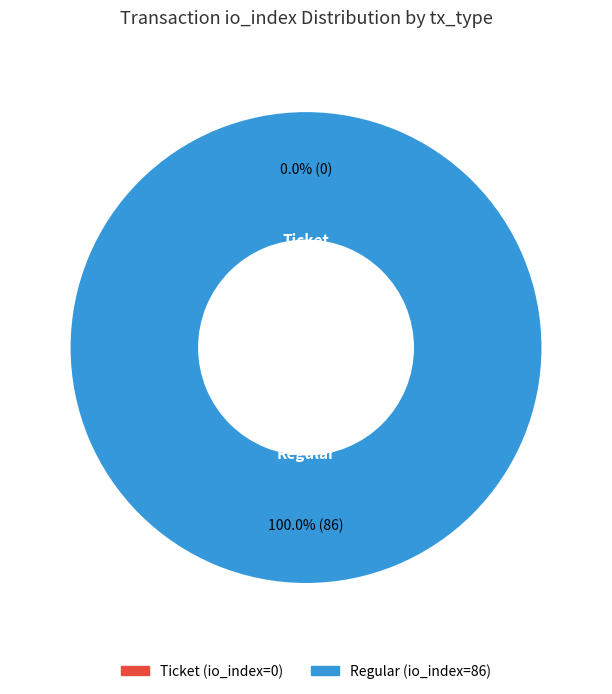

Which category has the smallest portion of the pie?

Ticket (index 0)